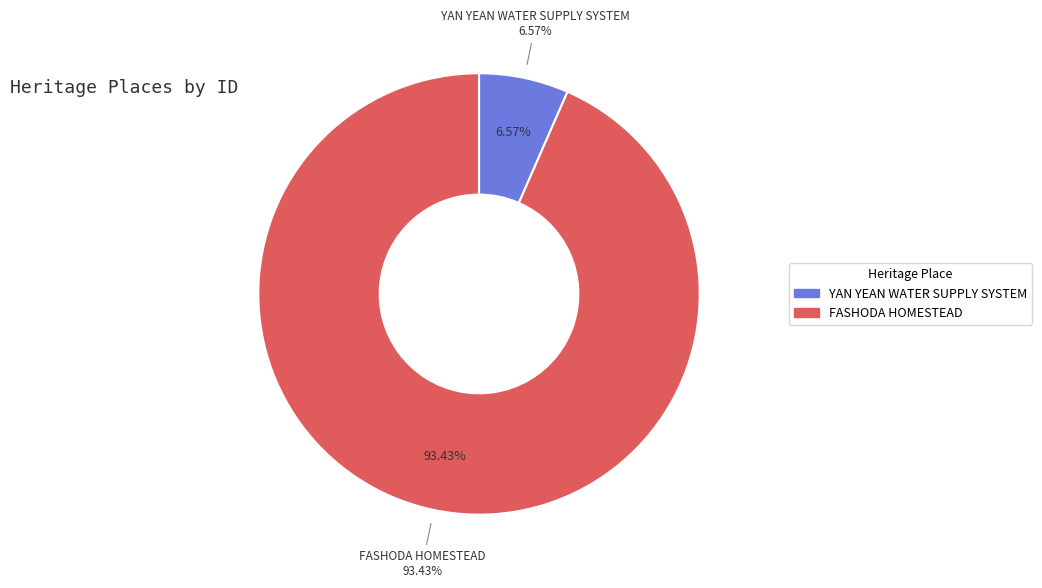

What is the largest slice in the pie chart?

FASHODA HOMESTEAD